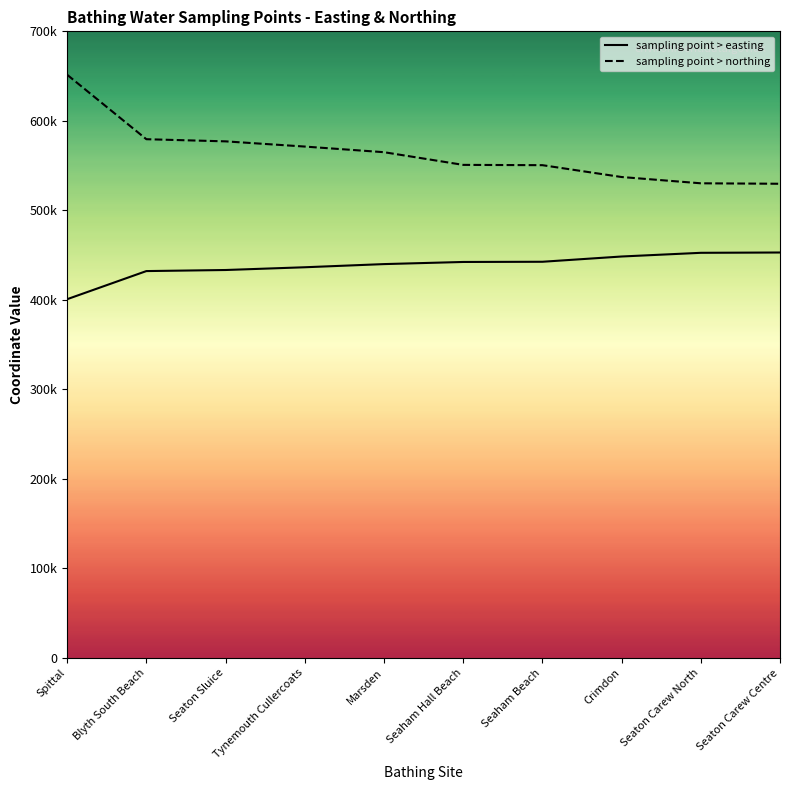

Reading left to right, list all the values displayed in this chart.

sampling point > easting: Spittal=400800	Blyth South Beach=432200	Seaton Sluice=433400	Tynemouth Cullercoats=436465	Marsden=440000	Seaham Hall Beach=442380	Seaham Beach=442600	Crimdon=448482	Seaton Carew North=452601	Seaton Carew Centre=452950
sampling point > northing: Spittal=651500	Blyth South Beach=579500	Seaton Sluice=577100	Tynemouth Cullercoats=571287	Marsden=565000	Seaham Hall Beach=550825	Seaham Beach=550500	Crimdon=537268	Seaton Carew North=530257	Seaton Carew Centre=529732